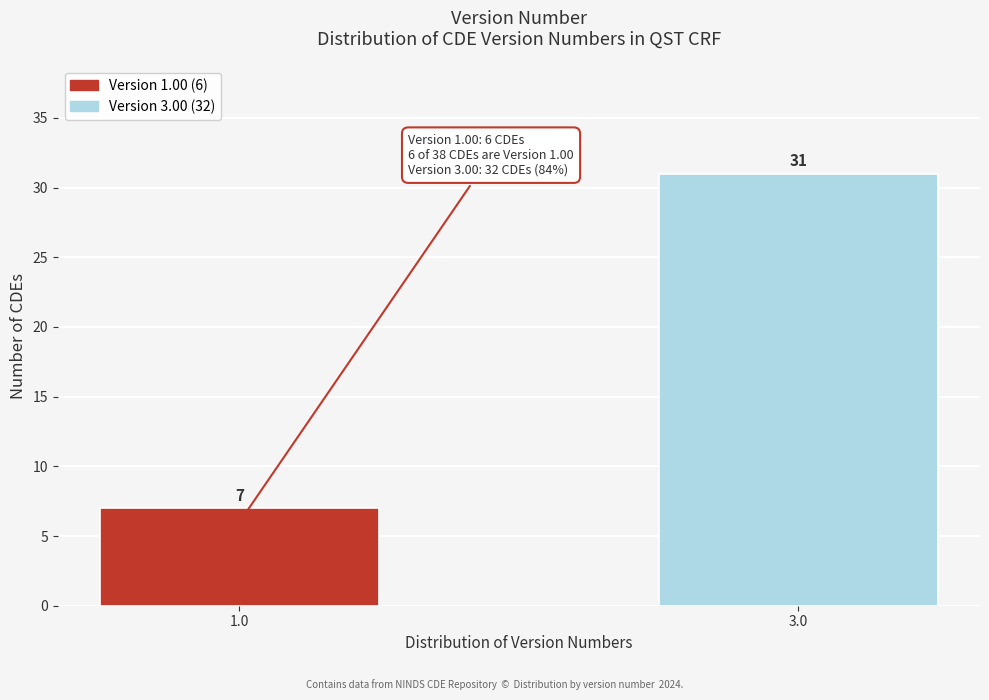

Reading right to left, transcribe all the data shown in this chart.

31	7